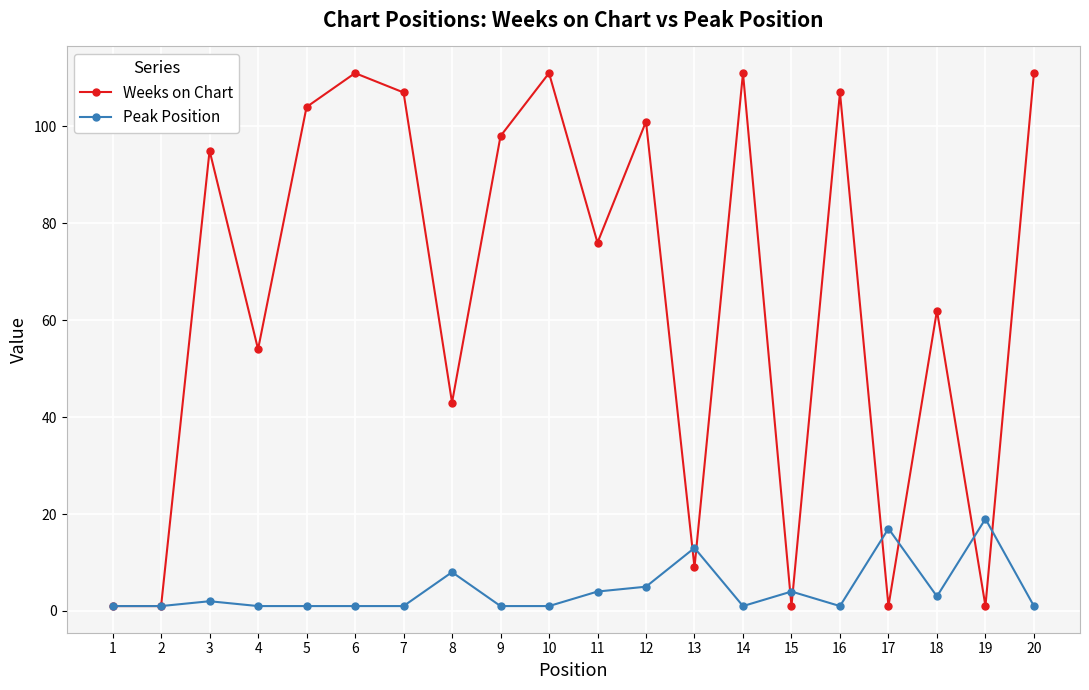

What is the greatest value displayed?

111